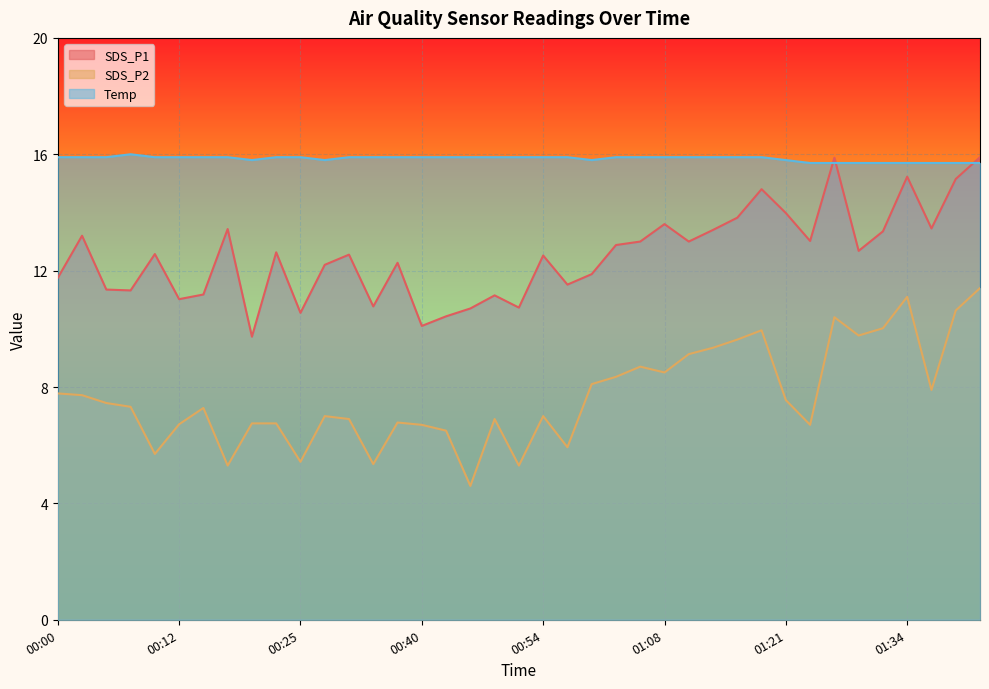

Reading left to right, list all the values displayed in this chart.

SDS_P1: 11.8	13.2	11.3	11.3	12.6	11.0	11.2	13.4	9.7	12.6	10.6	12.2	12.6	10.8	12.3	10.1	10.4	10.7	11.2	10.7	12.5	11.5	11.9	12.9	13.0	13.6	13.0	13.4	13.8	14.8	14.0	13.0	15.9	12.7	13.3	15.2	13.4	15.2	15.9
SDS_P2: 7.8	7.7	7.5	7.3	5.7	6.7	7.3	5.3	6.8	6.8	5.4	7.0	6.9	5.3	6.8	6.7	6.5	4.6	6.9	5.3	7.0	5.9	8.1	8.3	8.7	8.5	9.1	9.3	9.6	9.9	7.5	6.7	10.4	9.8	10.0	11.1	7.9	10.6	11.4
Temp: 15.9	15.9	15.9	16.0	15.9	15.9	15.9	15.9	15.8	15.9	15.9	15.8	15.9	15.9	15.9	15.9	15.9	15.9	15.9	15.9	15.9	15.9	15.8	15.9	15.9	15.9	15.9	15.9	15.9	15.9	15.8	15.7	15.7	15.7	15.7	15.7	15.7	15.7	15.7